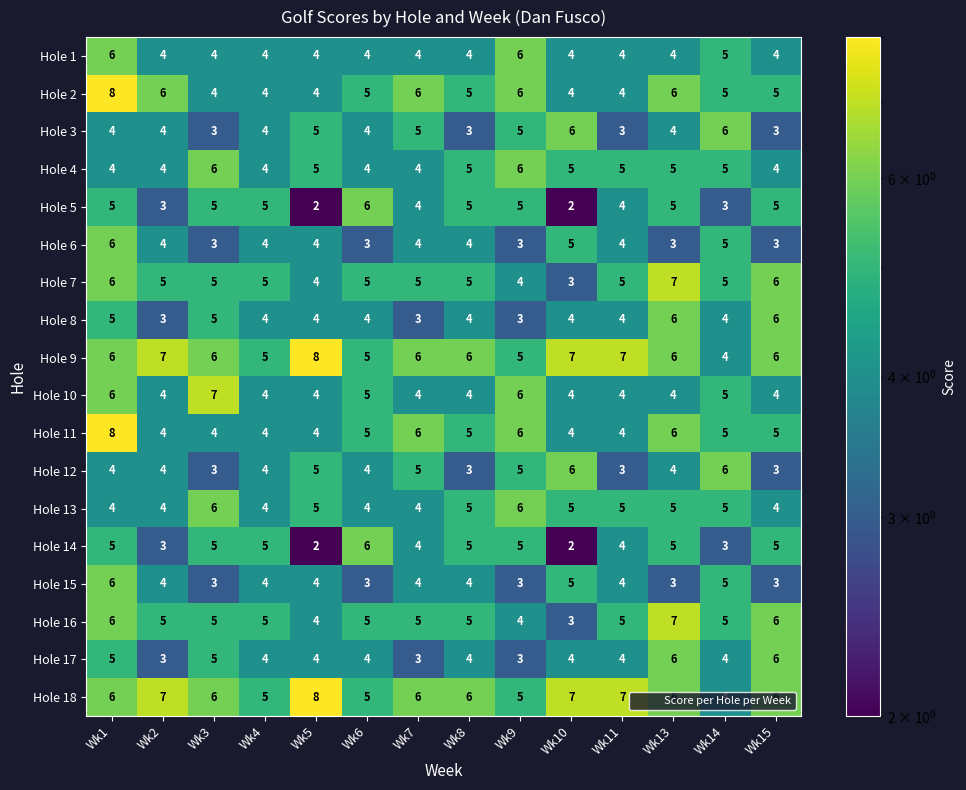

What is the sum of the Hole 7 values at Wk4 and Wk7?

10